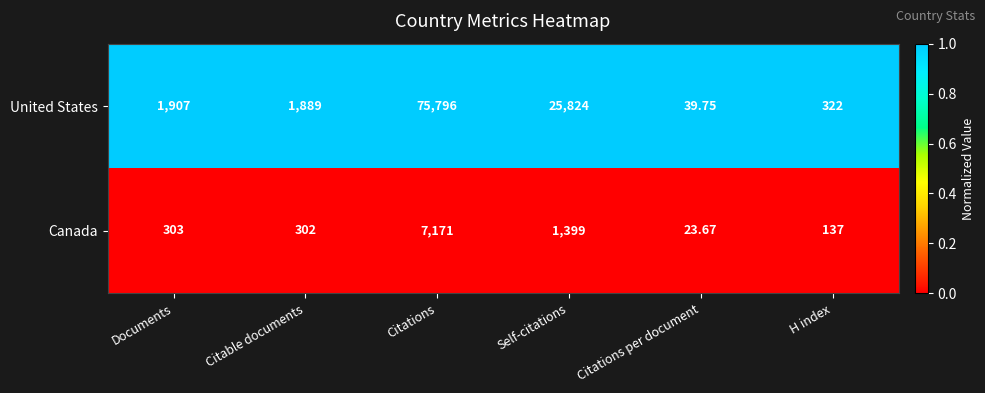

List the series in order of their peak value, highest first.

United States, Canada